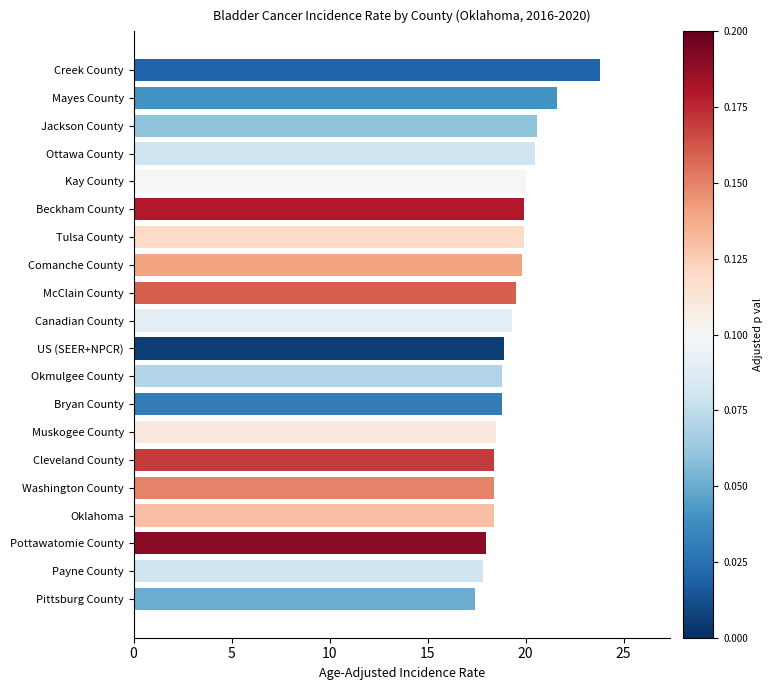

Does the chart contain stacked bars?

No